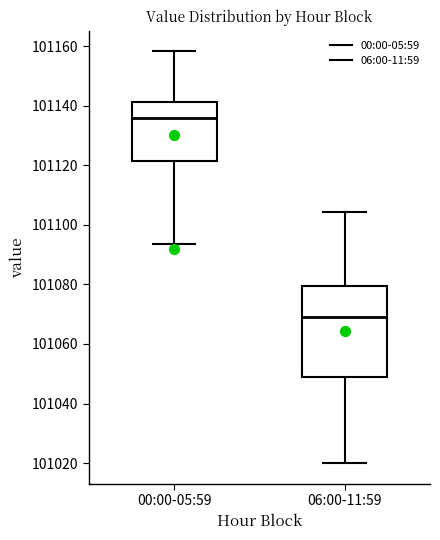

Which box is the tallest, from its lower edge to its upper edge?

06:00-11:59